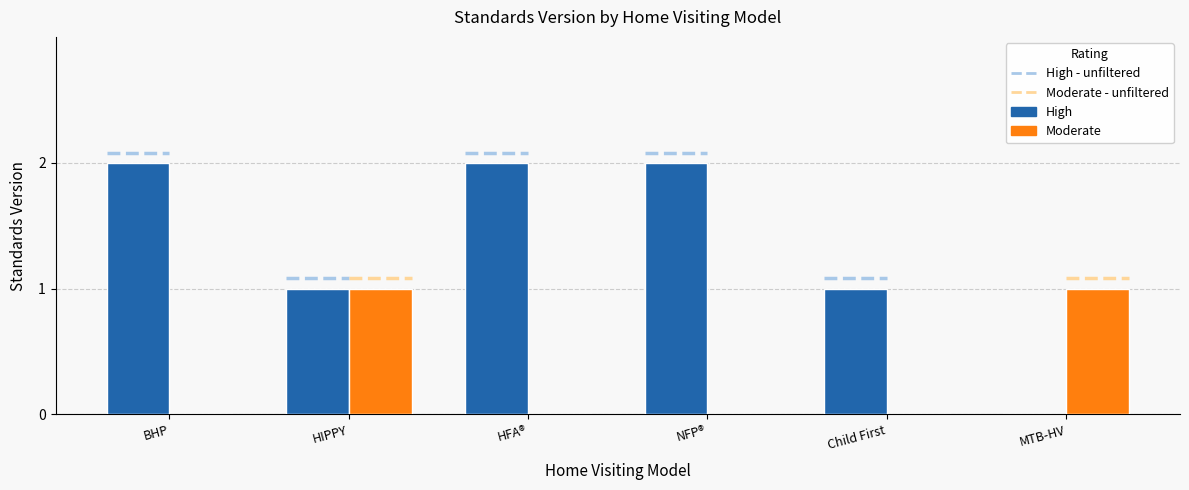

What is the sum of the High values at HIPPY and NFP®?

3